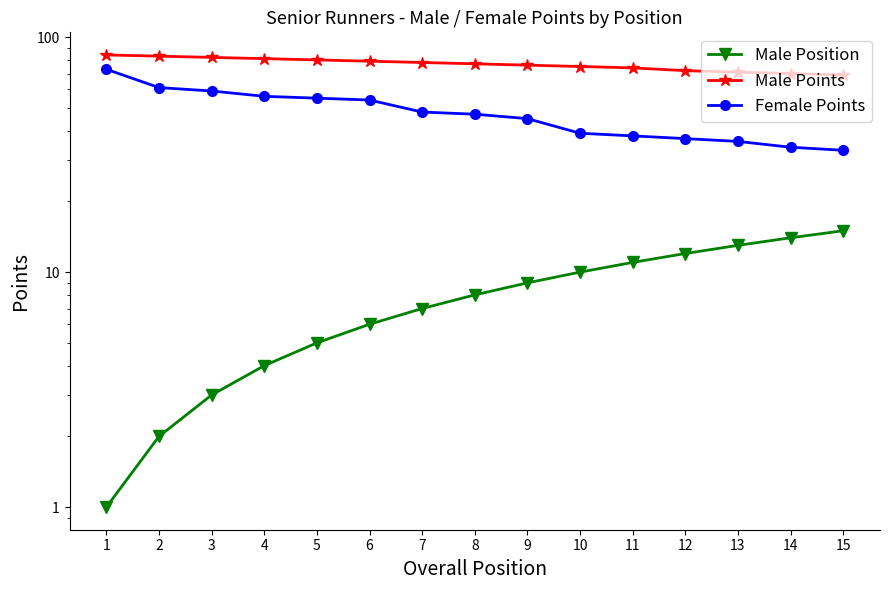

Reading left to right, list all the values displayed in this chart.

Male Position: 1=1	2=2	3=3	4=4	5=5	6=6	7=7	8=8	9=9	10=10	11=11	12=12	13=13	14=14	15=15
Male Points: 1=84	2=83	3=82	4=81	5=80	6=79	7=78	8=77	9=76	10=75	11=74	12=72	13=71	14=70	15=69
Female Points: 1=73	2=61	3=59	4=56	5=55	6=54	7=48	8=47	9=45	10=39	11=38	12=37	13=36	14=34	15=33